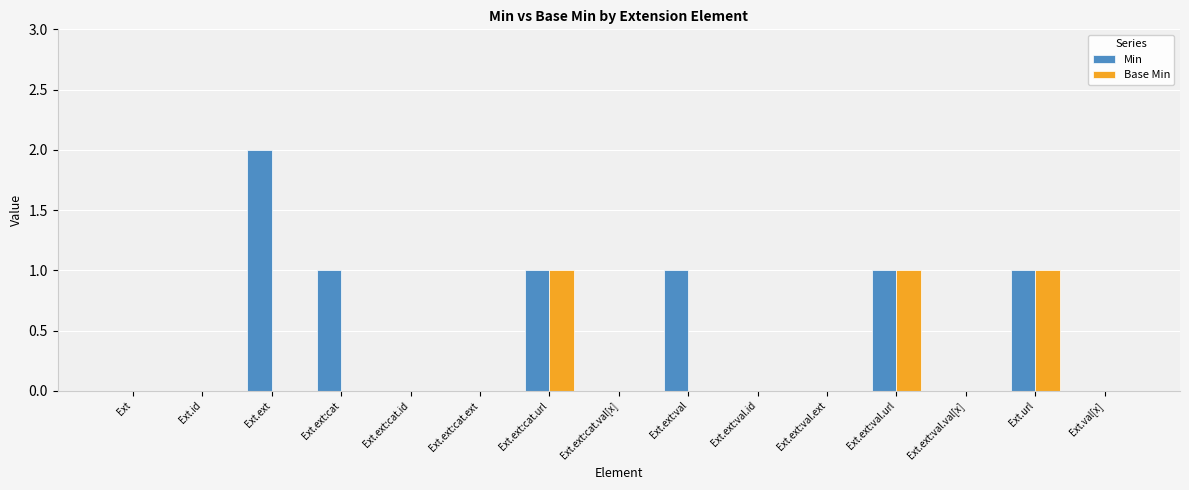

At which category does the chart reach its peak across all series?

Ext.ext